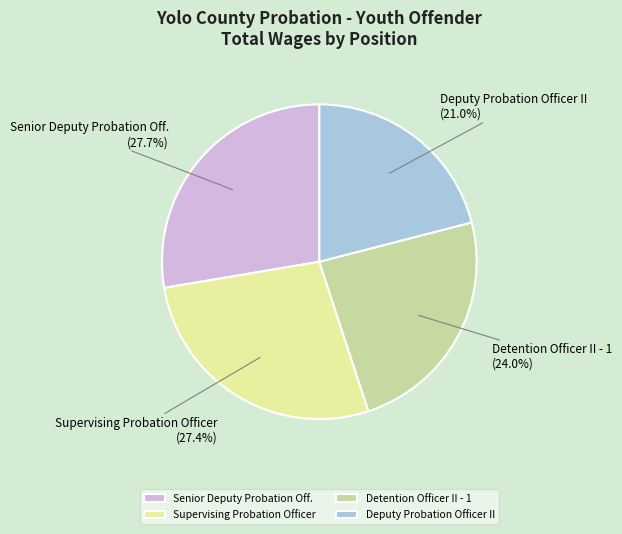

To the nearest percent, what is the difference between the Detention Officer II - 1 and Deputy Probation Officer II slice percentages?

3%